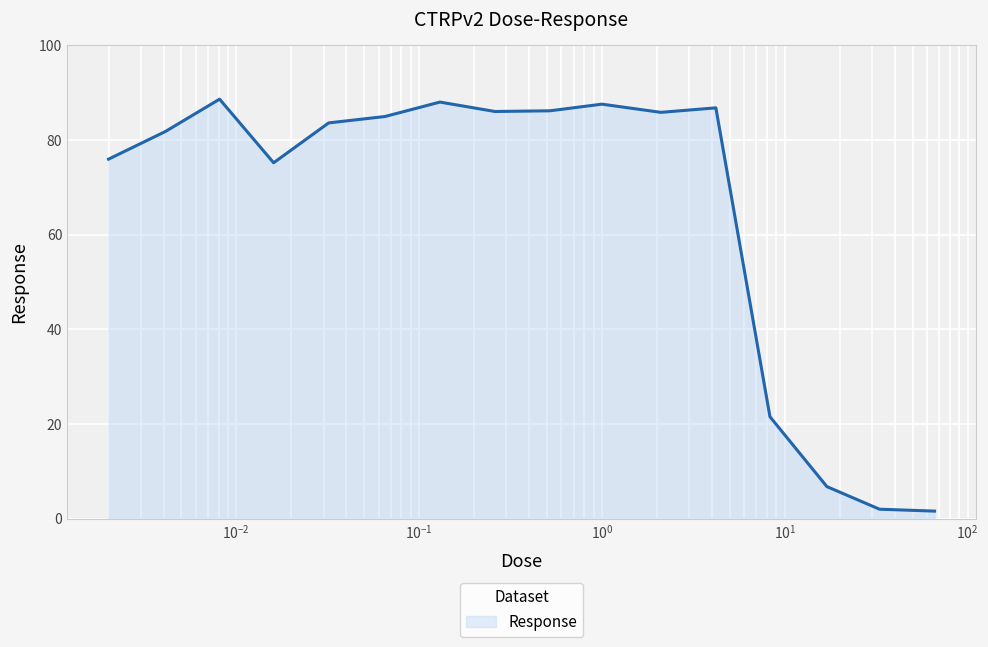

What is the greatest value displayed?

88.6